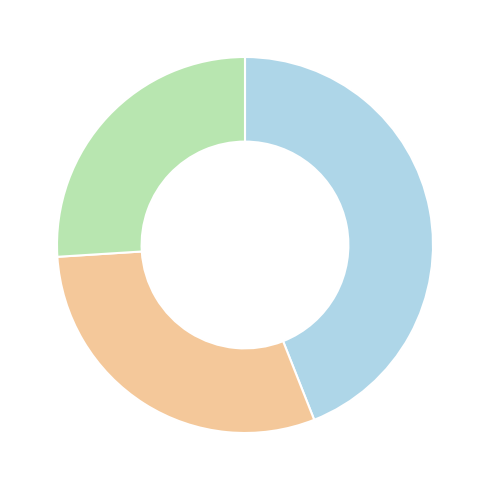

Is there a majority slice in this chart?

No